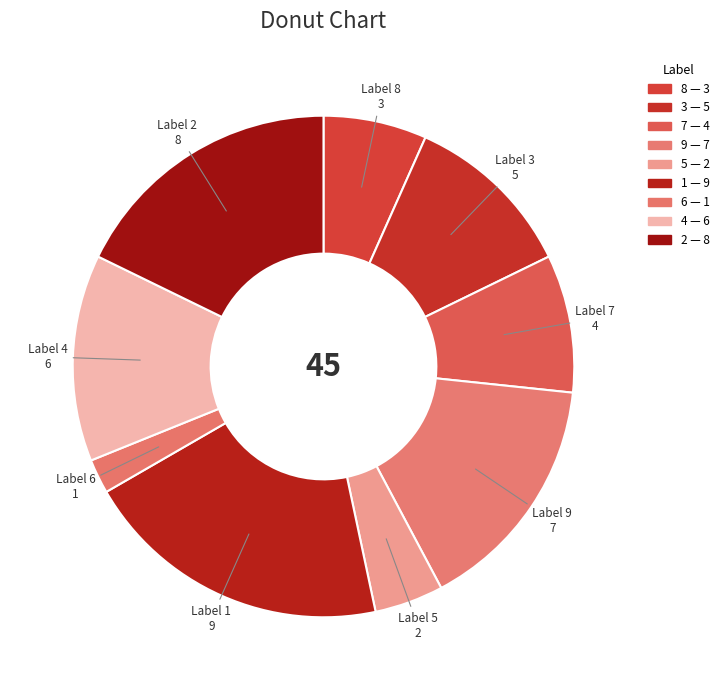

Do 7 and 6 together represent more than half of the pie?

No